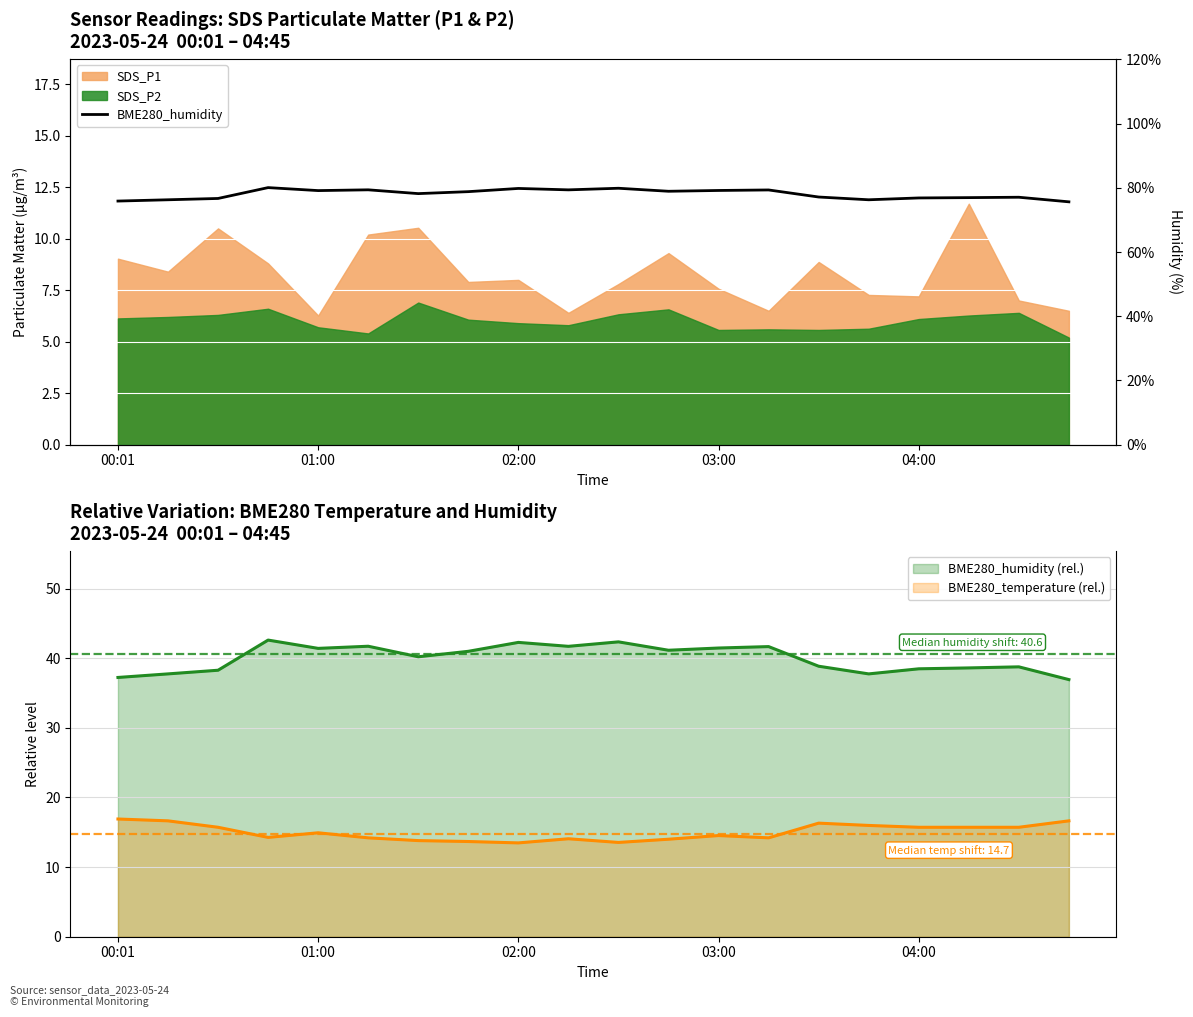

The value at 17 is 77.0. True or false?

True